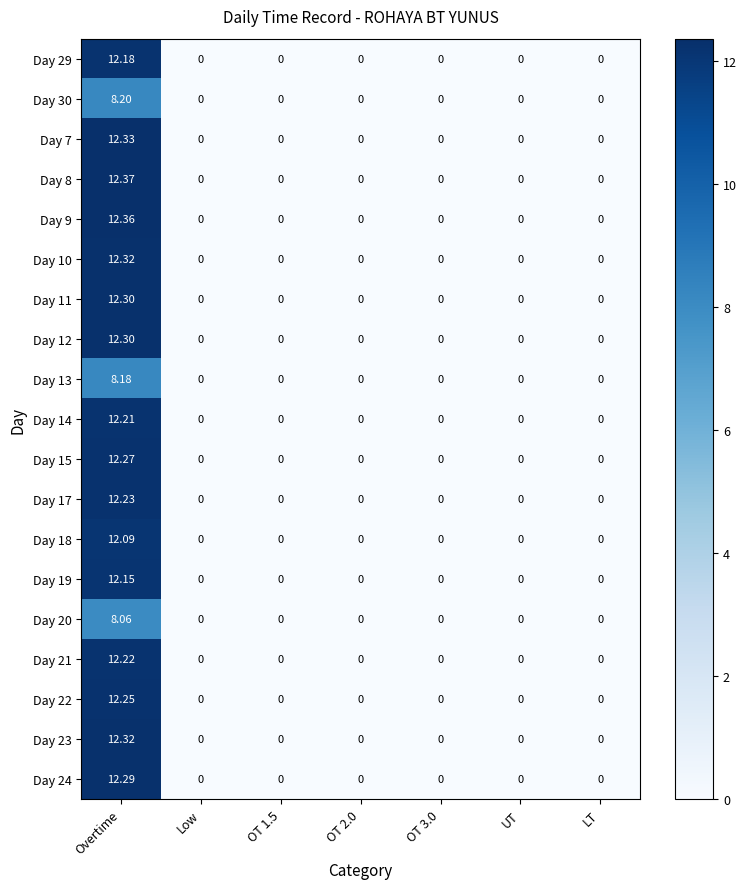

Which category has the highest value in the Day 30 series?

Overtime